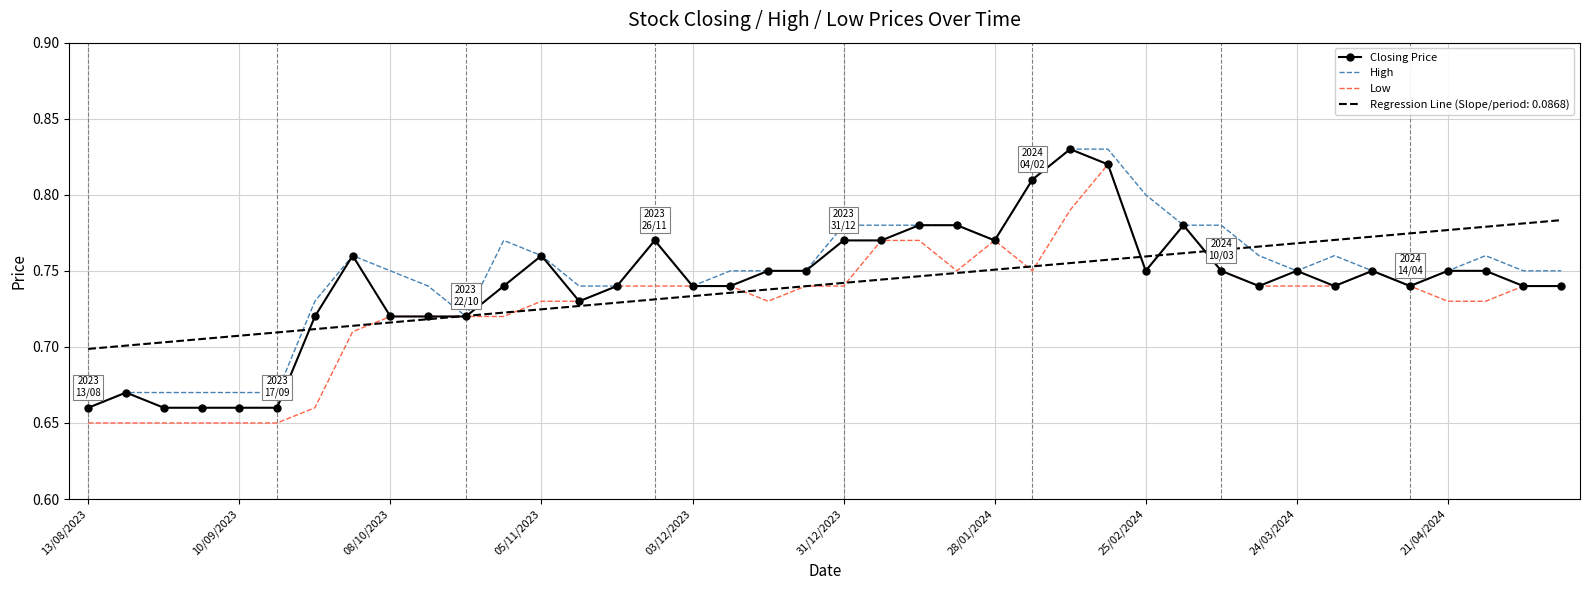

Is it true that Regression Line (Slope/period: 0.0868) equals 0.2 at 03/12/2023?

False